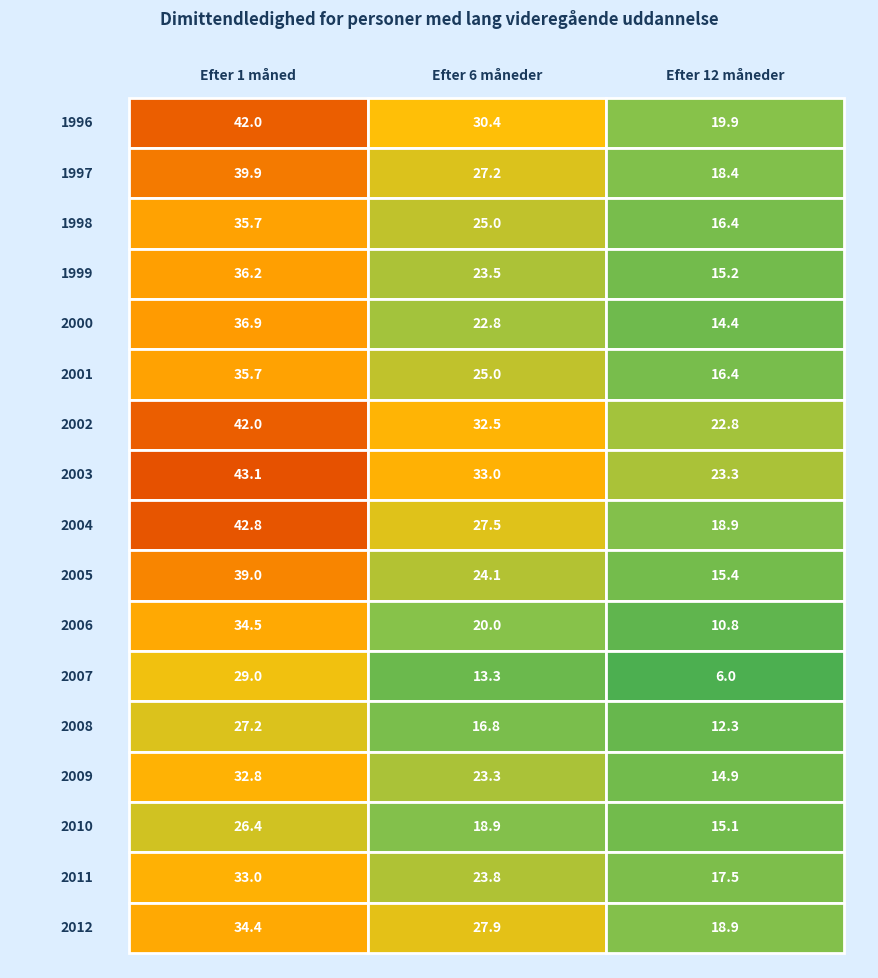

Is it true that 2005 equals 25.3 at 2?

False